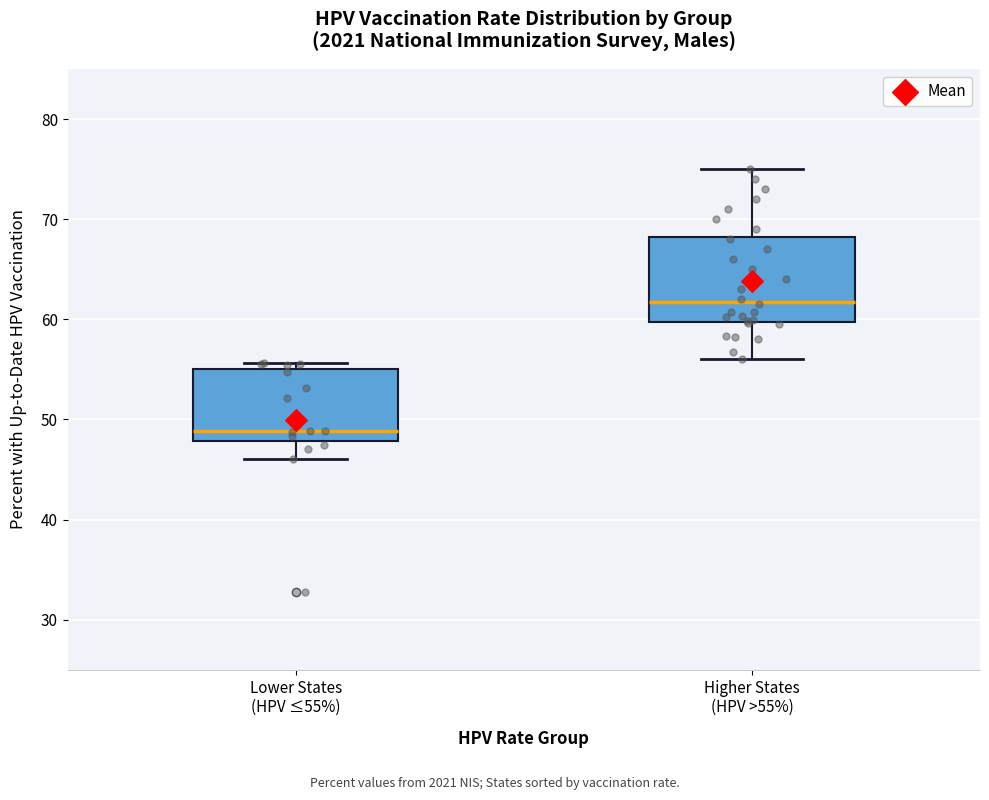

Comparing the boxes themselves (not the whiskers), which one is the tallest?

Higher States (HPV >55%)